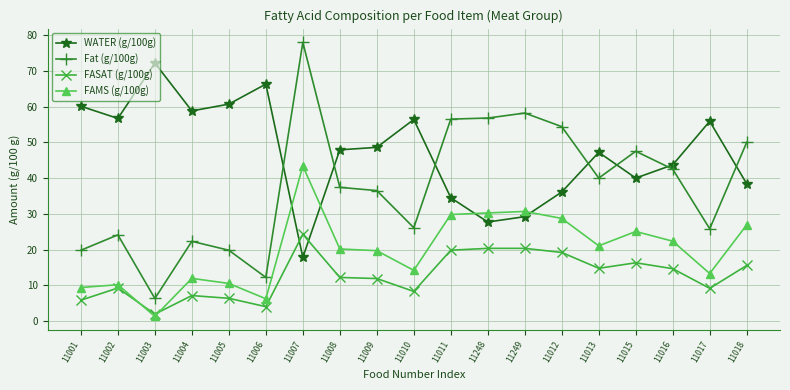

What is the label of the 12th point from the left?

11248